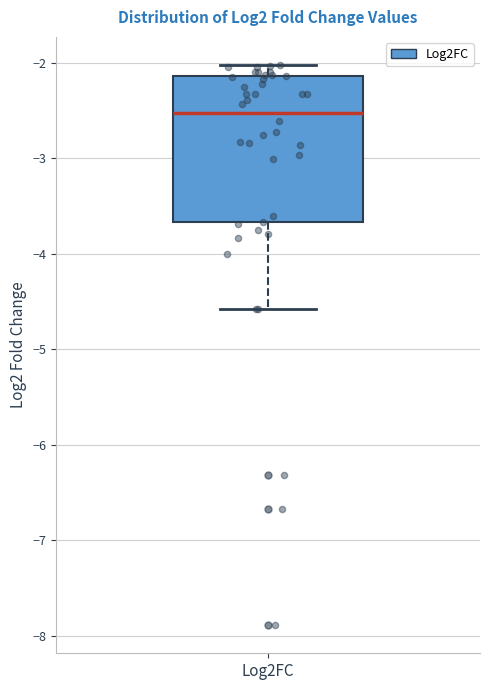

Where is the lower edge of the box for Log2FC on the y-axis? The values are not printed on the chart, so give them approximately, as read against the axis.

-3.7